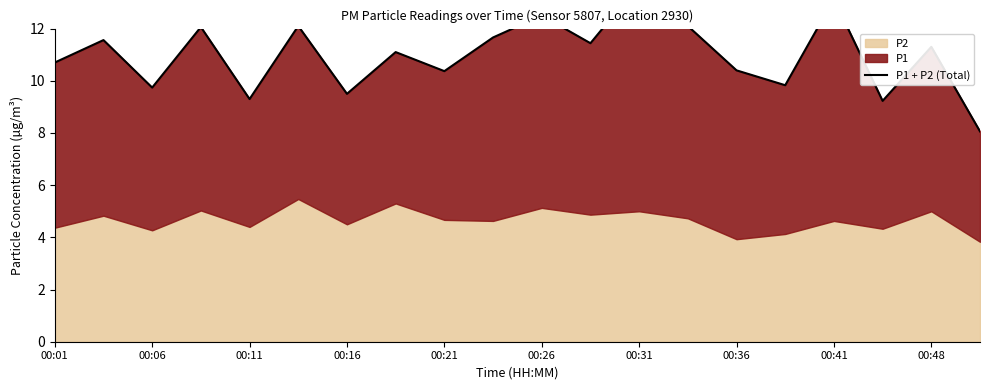

What is the difference between the second highest and minimum values?

5.1